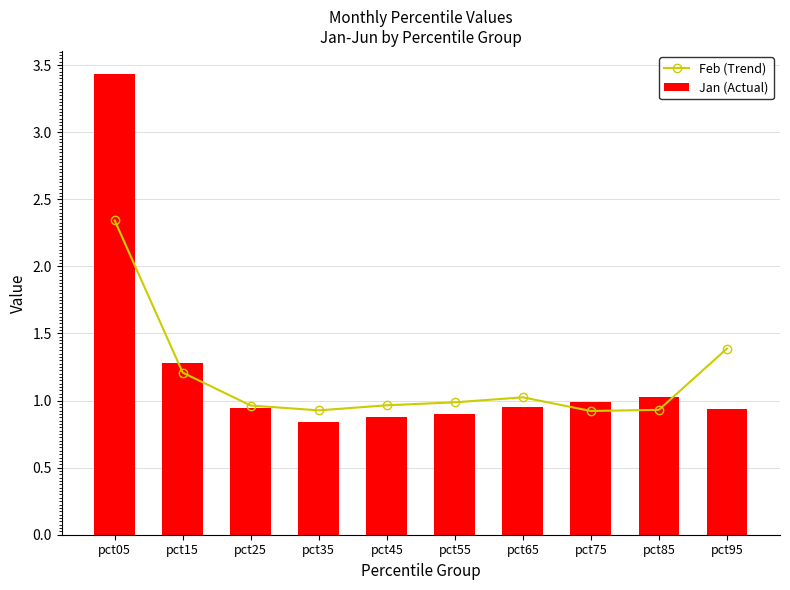

List the series in order of their overall mean, lowest first.

Feb (Trend), Jan (Actual)